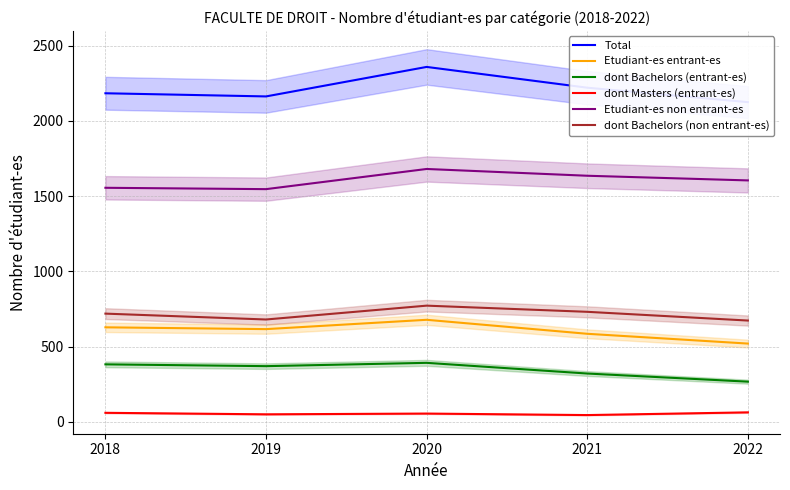

Which category has the lowest value in the Total series?

2022